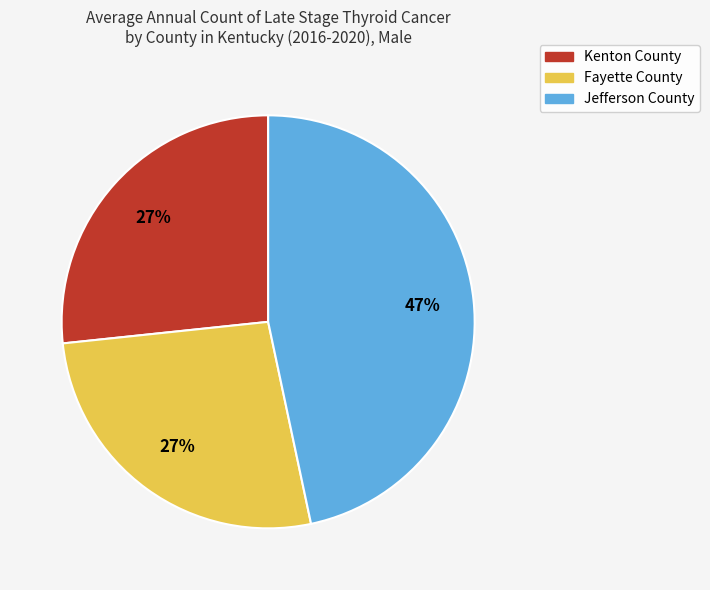

True or false: Jefferson County accounts for 37% of the total.

False